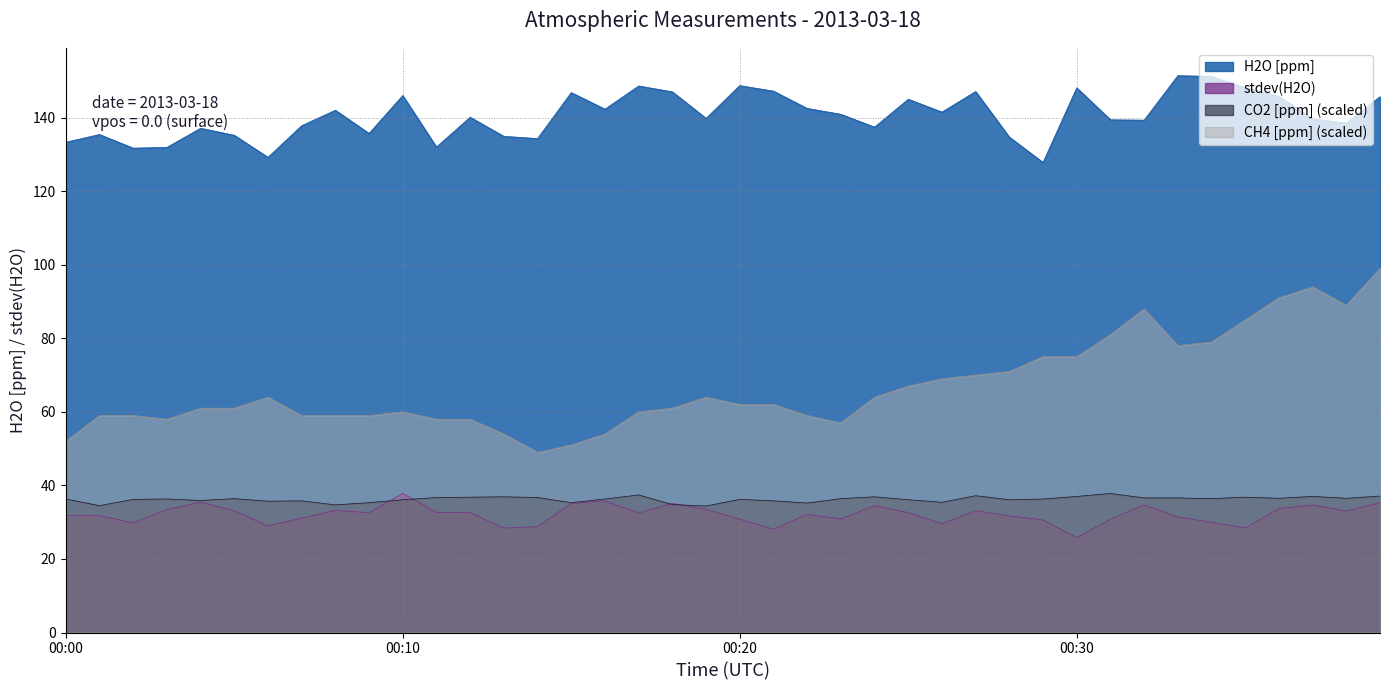

What is the spread (max minus min) of values at 38:00?

105.5